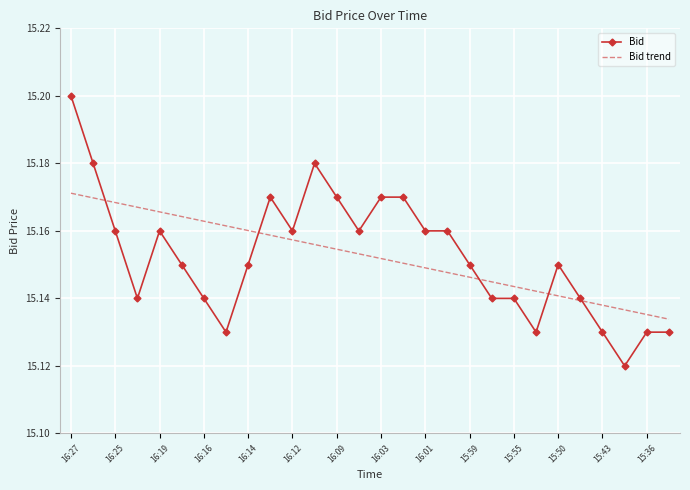

Rank the series by their maximum value, from highest to lowest.

Bid, Bid trend